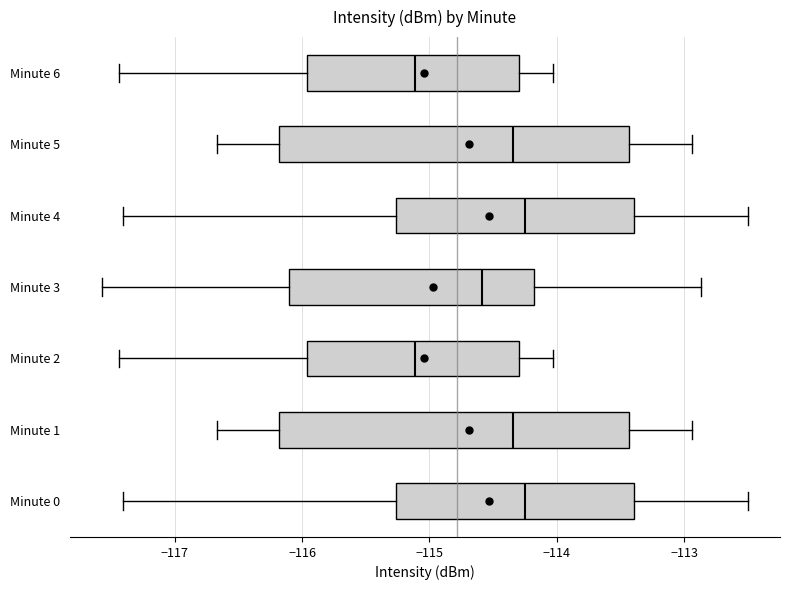

Where is the left edge of the box for Minute 6 on the x-axis? The values are not printed on the chart, so give them approximately, as read against the axis.

-116.0